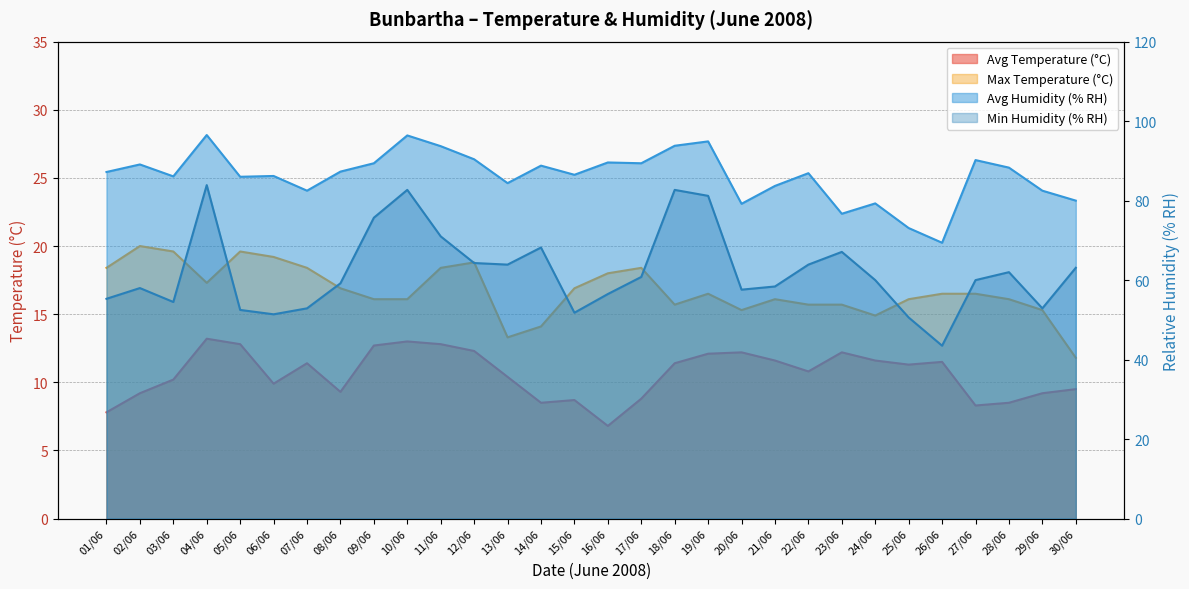

What position from the right is 05/06?

26